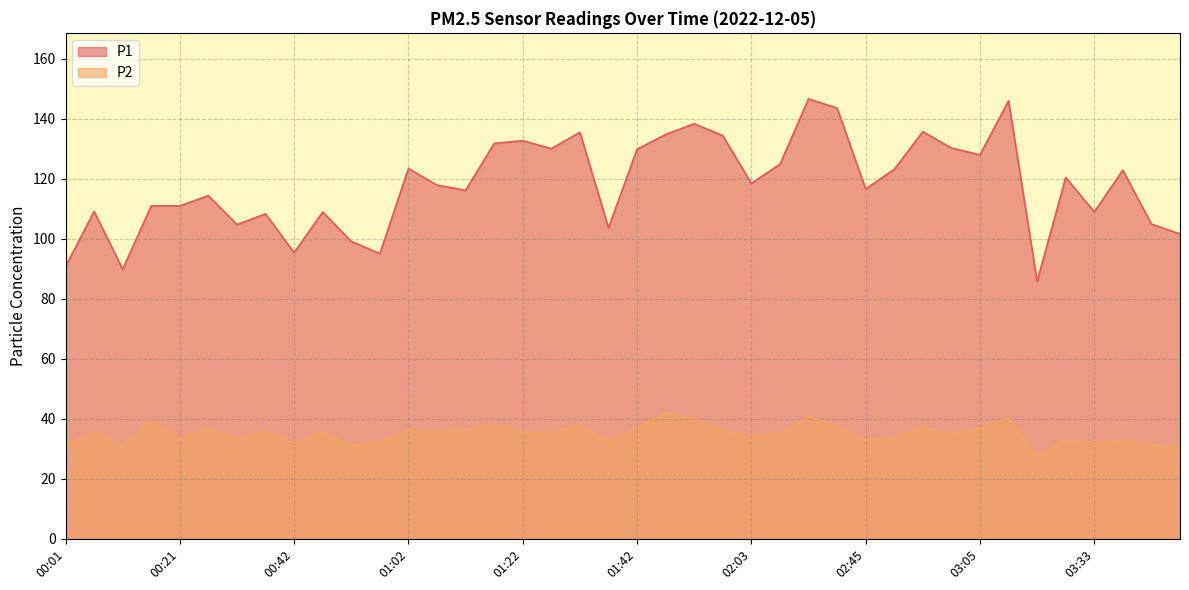

How many distinct data groups are displayed?

2